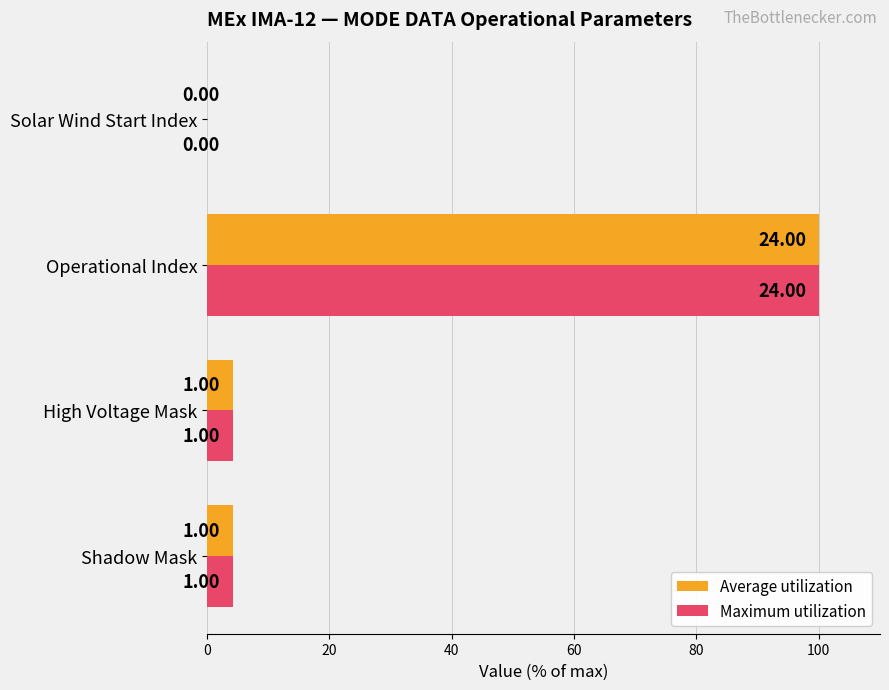

What are all the series names shown in the legend?

Average utilization, Maximum utilization